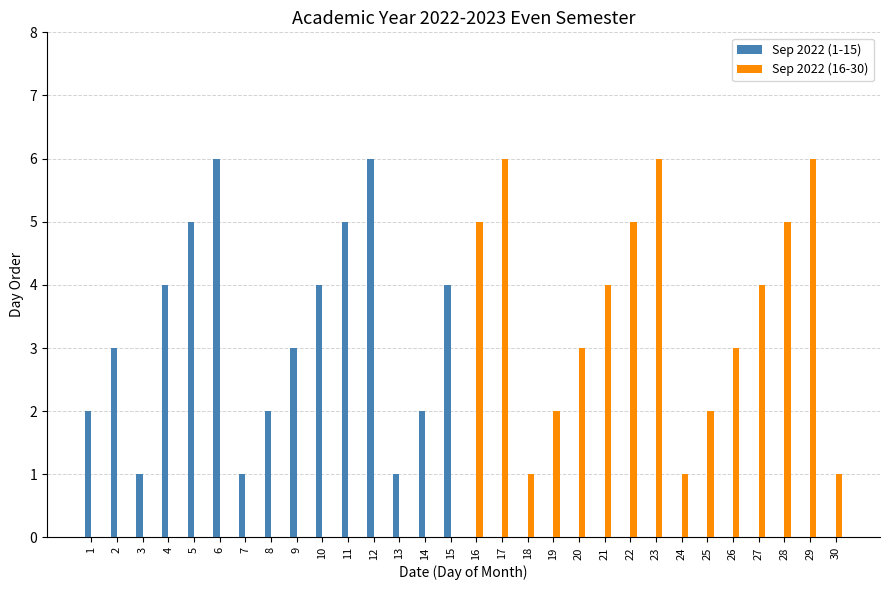

What is the maximum value for Sep 2022 (16-30)?

6